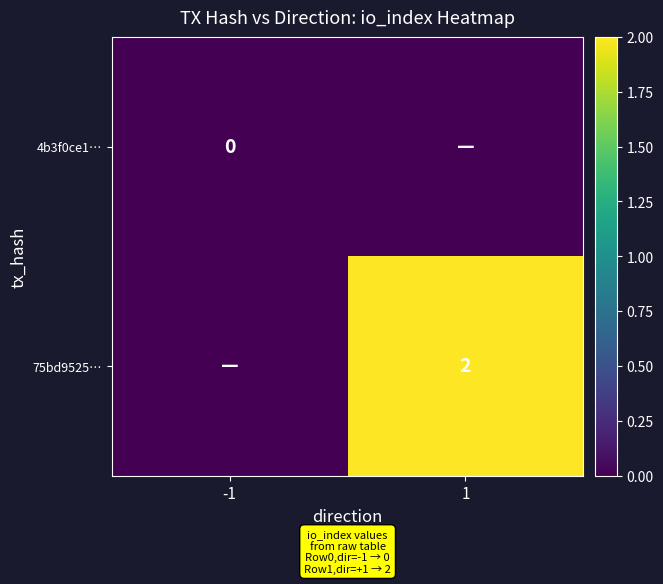

At which category does the chart reach its peak across all series?

1